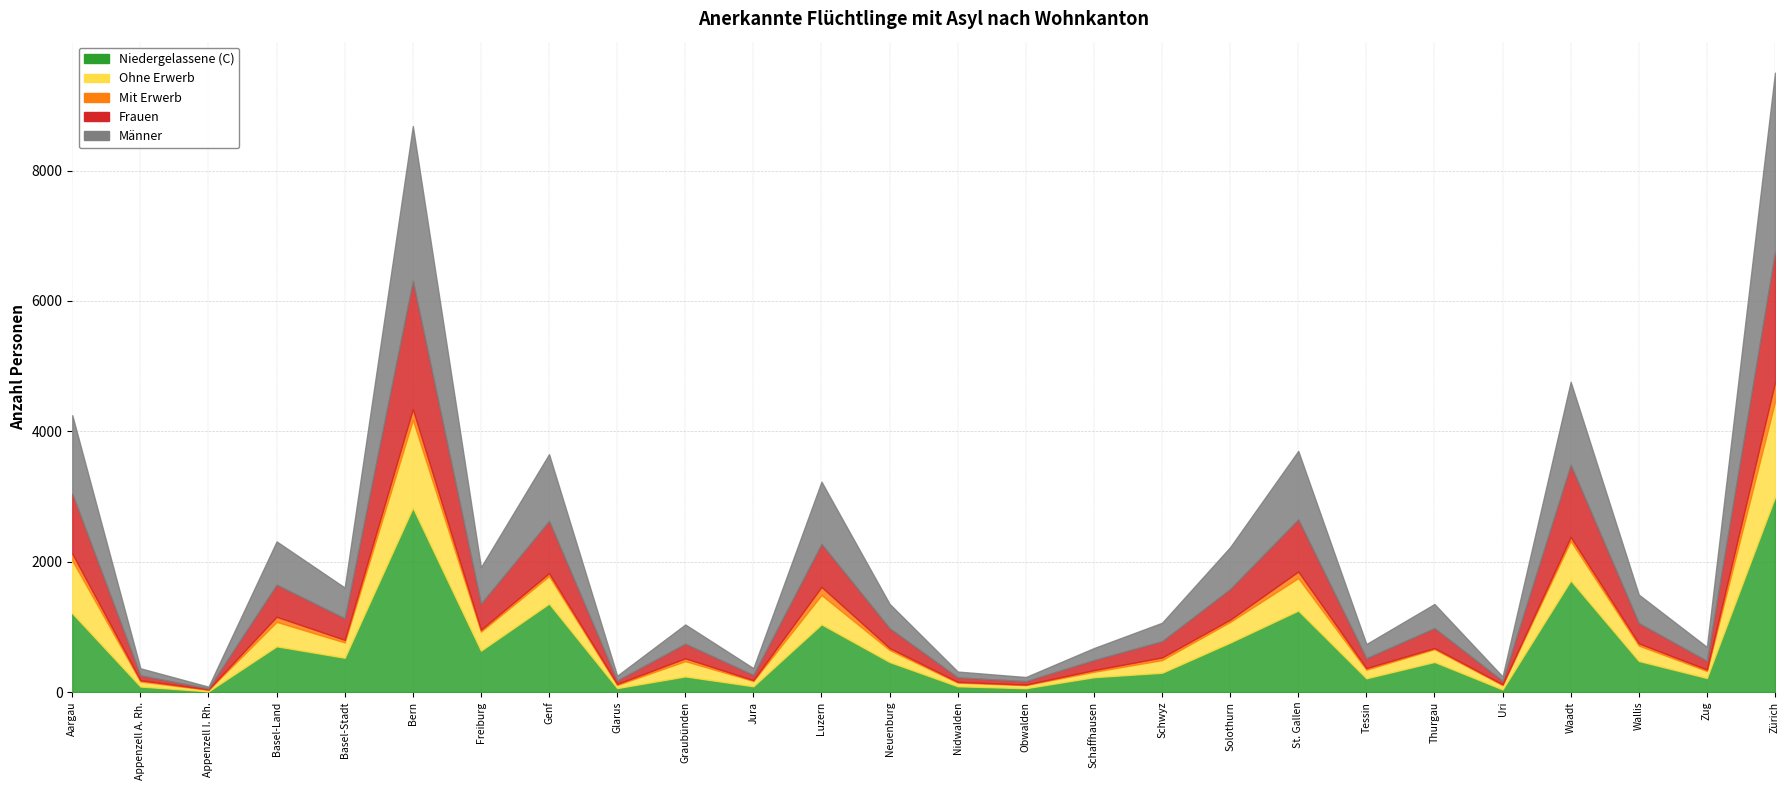

What is the label of the 10th point from the right?

Schwyz